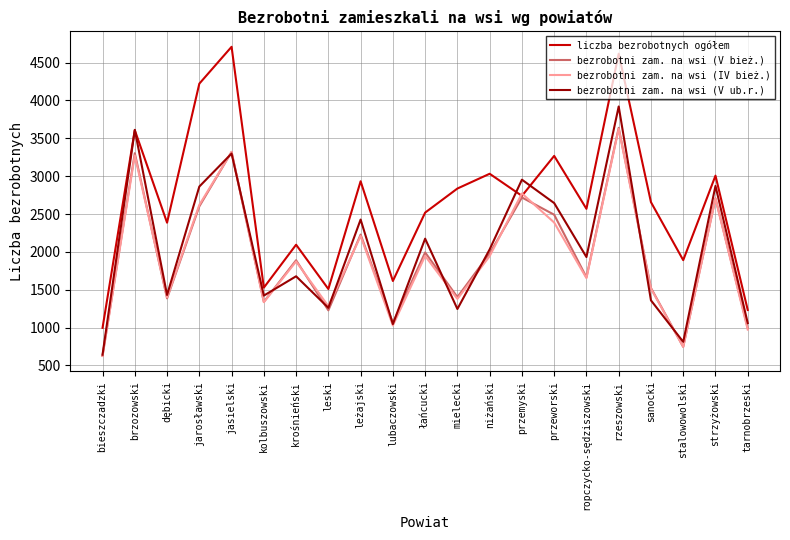

True or false: bezrobotni zam. na wsi (V ub.r.) has a value of 642 at bieszczadzki.

True